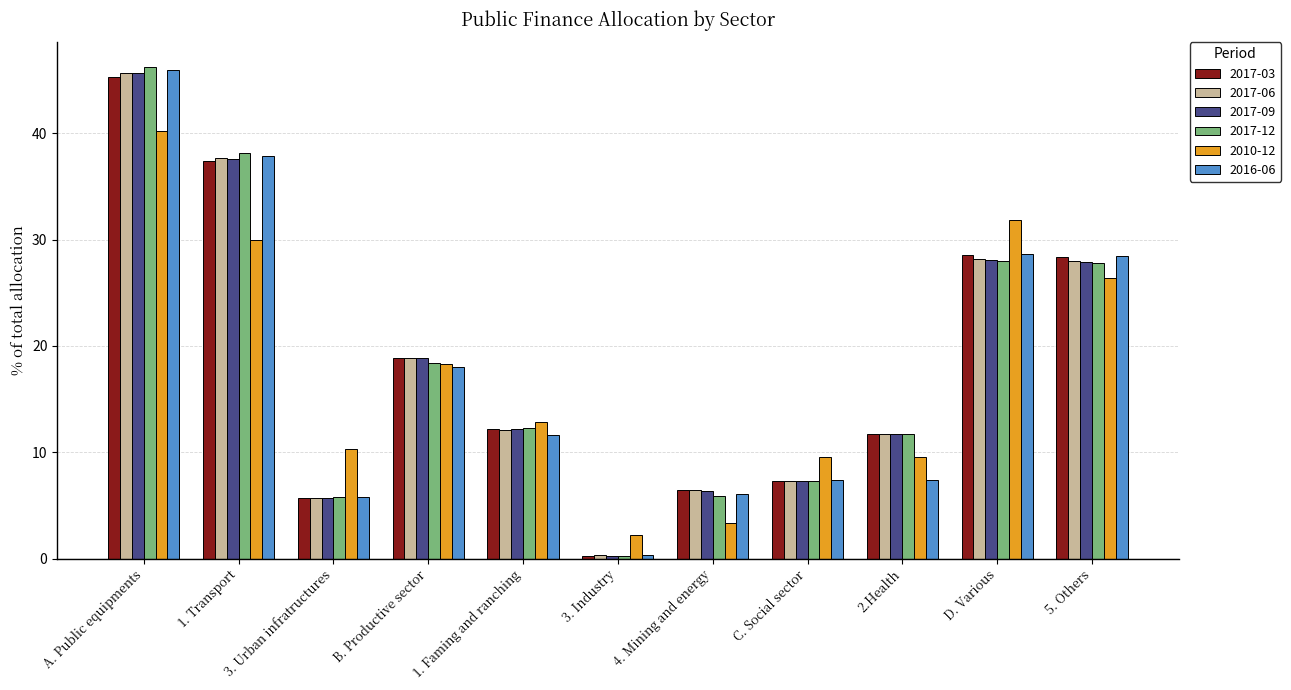

Does the chart contain stacked bars?

No